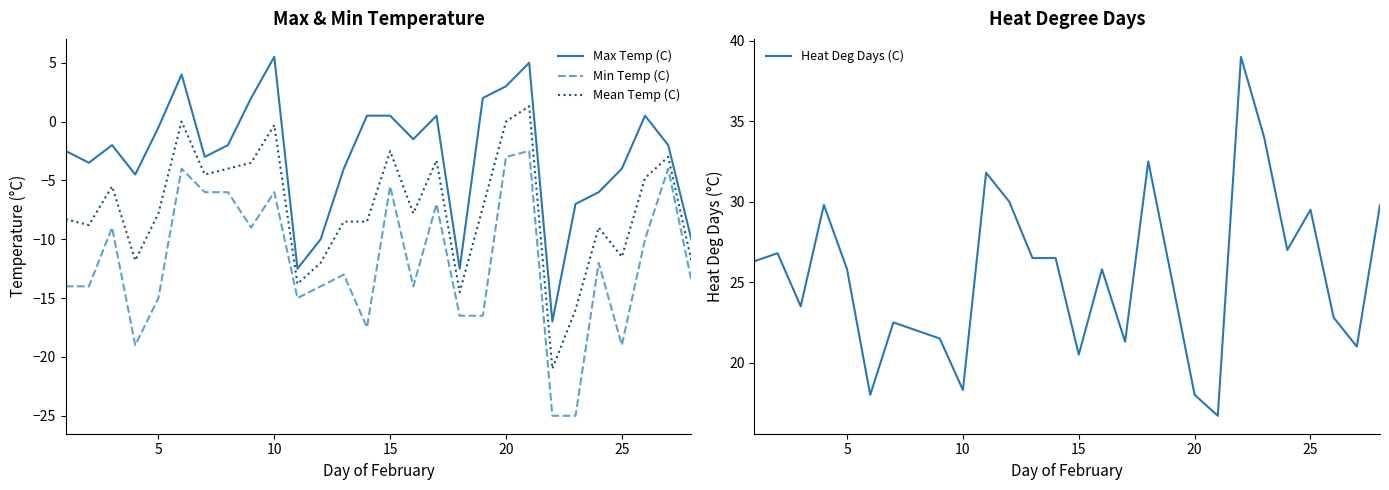

Reading right to left, extract all data points from this chart.

Max Temp (C): -10.0	-2.0	0.5	-4.0	-6.0	-7.0	-17.0	5.0	3.0	2.0	-12.5	0.5	-1.5	0.5	0.5	-4.0	-10.0	-12.5	5.5	2.0	-2.0	-3.0	4.0	-0.5	-4.5	-2.0	-3.5	-2.5
Min Temp (C): -13.5	-4.0	-10.0	-19.0	-12.0	-25.0	-25.0	-2.5	-3.0	-16.5	-16.5	-7.0	-14.0	-5.5	-17.5	-13.0	-14.0	-15.0	-6.0	-9.0	-6.0	-6.0	-4.0	-15.0	-19.0	-9.0	-14.0	-14.0
Mean Temp (C): -11.8	-3.0	-4.8	-11.5	-9.0	-16.0	-21.0	1.3	0.0	-7.3	-14.5	-3.3	-7.8	-2.5	-8.5	-8.5	-12.0	-13.8	-0.3	-3.5	-4.0	-4.5	0.0	-7.8	-11.8	-5.5	-8.8	-8.3
Heat Deg Days (C): 29.8	21.0	22.8	29.5	27.0	34.0	39.0	16.7	18.0	25.3	32.5	21.3	25.8	20.5	26.5	26.5	30.0	31.8	18.3	21.5	22.0	22.5	18.0	25.8	29.8	23.5	26.8	26.3